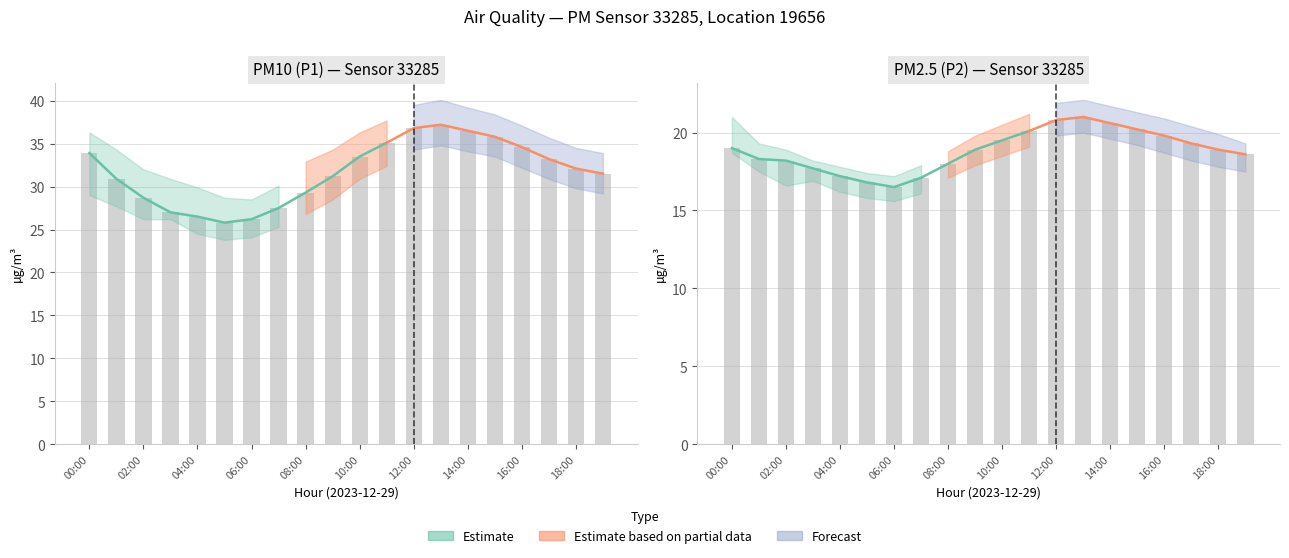

How many data points in P1 are less than 32?

10